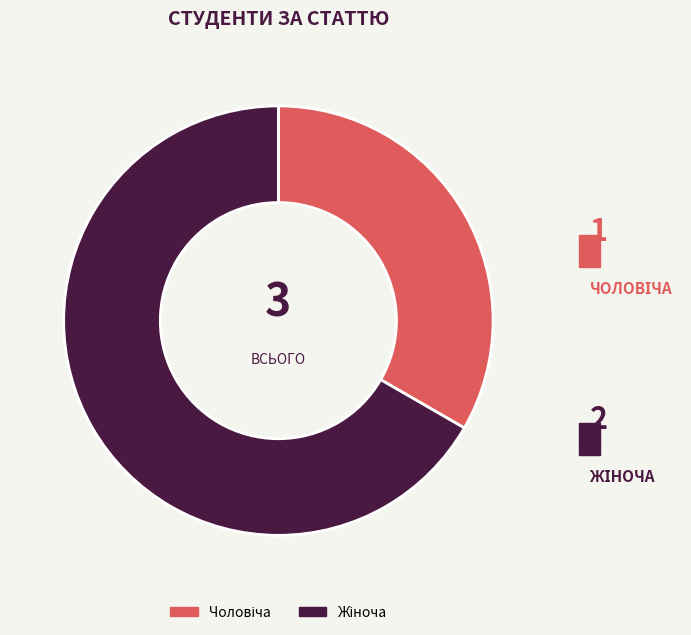

Is there a majority slice in this chart?

Yes